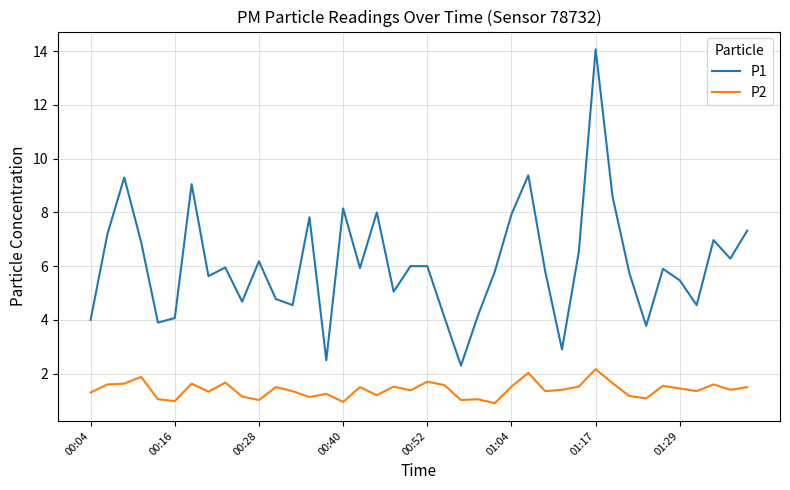

List the series in order of their peak value, highest first.

P1, P2